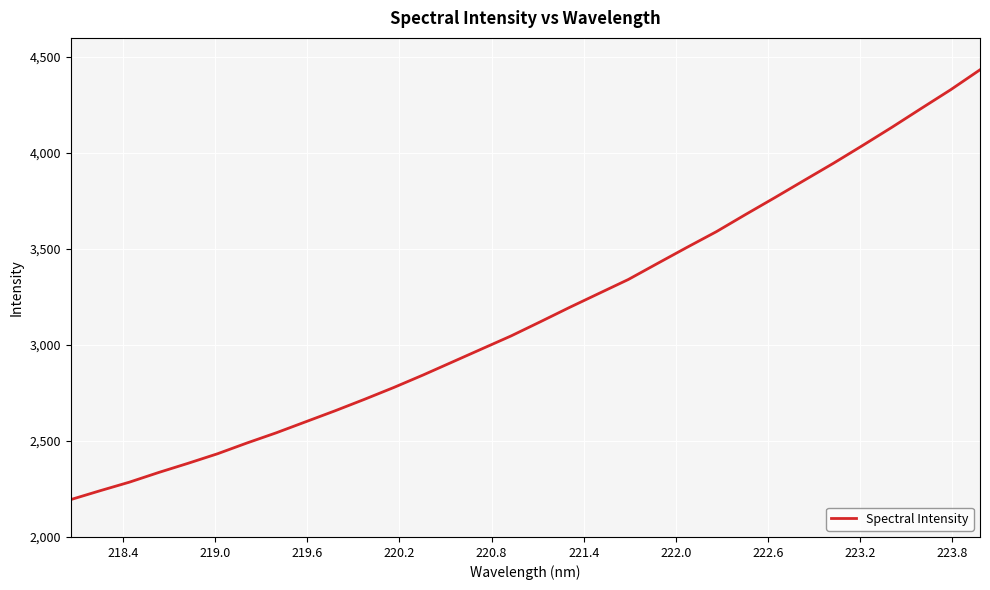

What is the difference between the maximum and minimum values?

2239.0